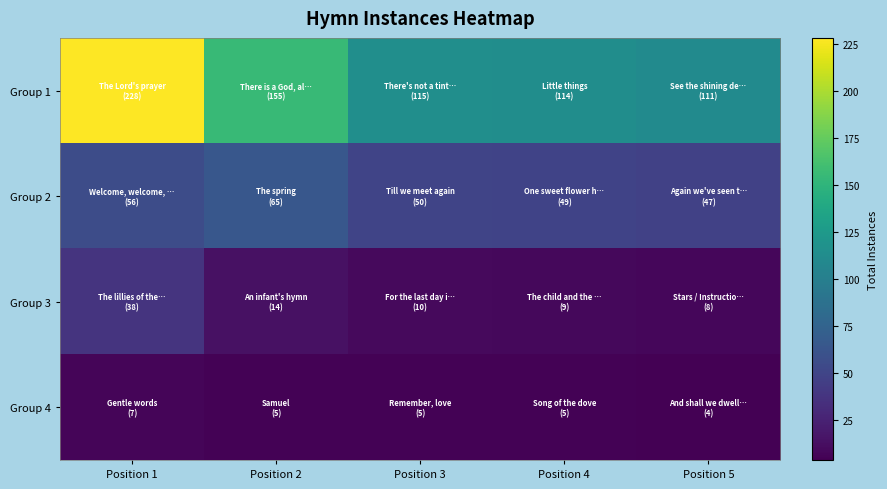

Which series has the largest total across all categories?

Group 1